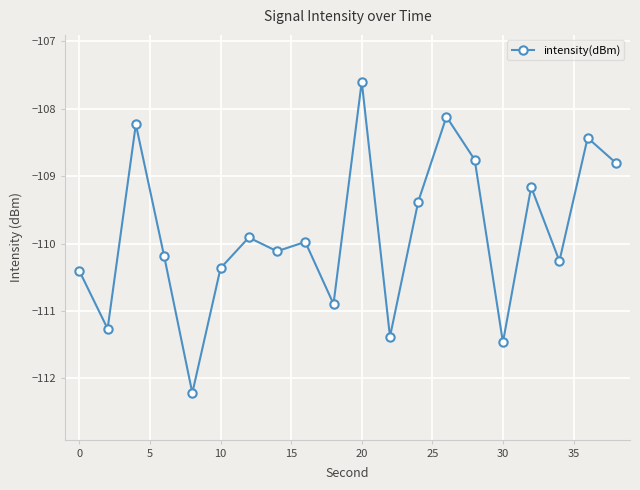

How many distinct data groups are displayed?

1